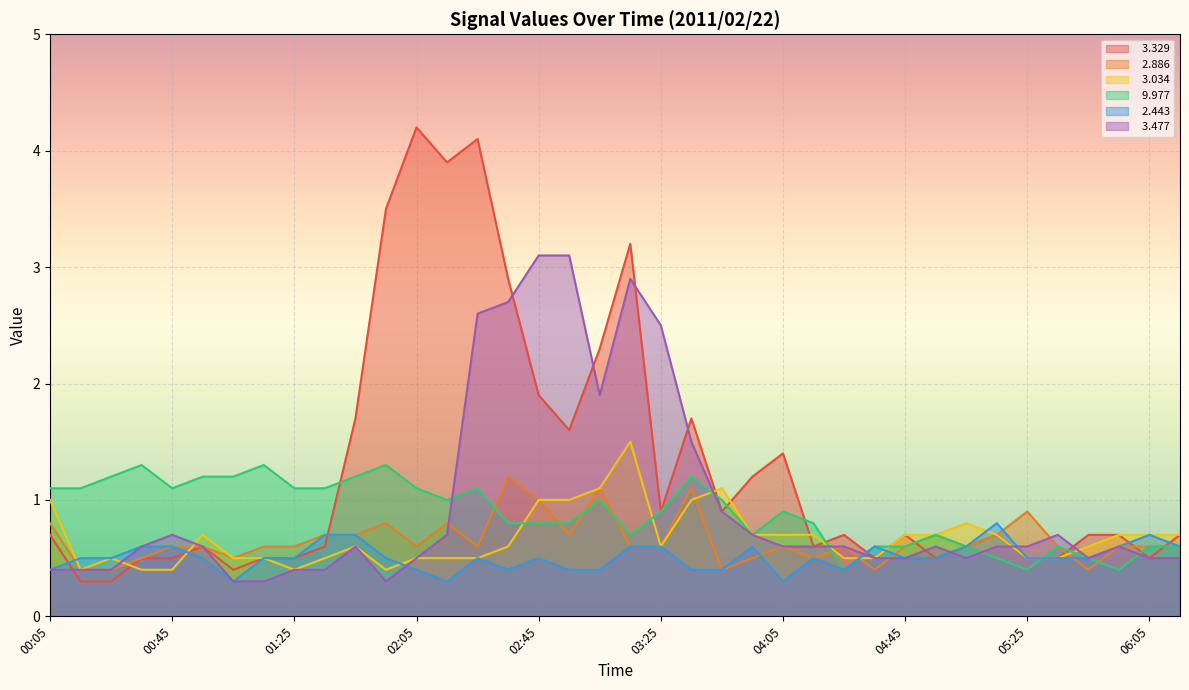

What is the label of the 14th point from the right?

04:05